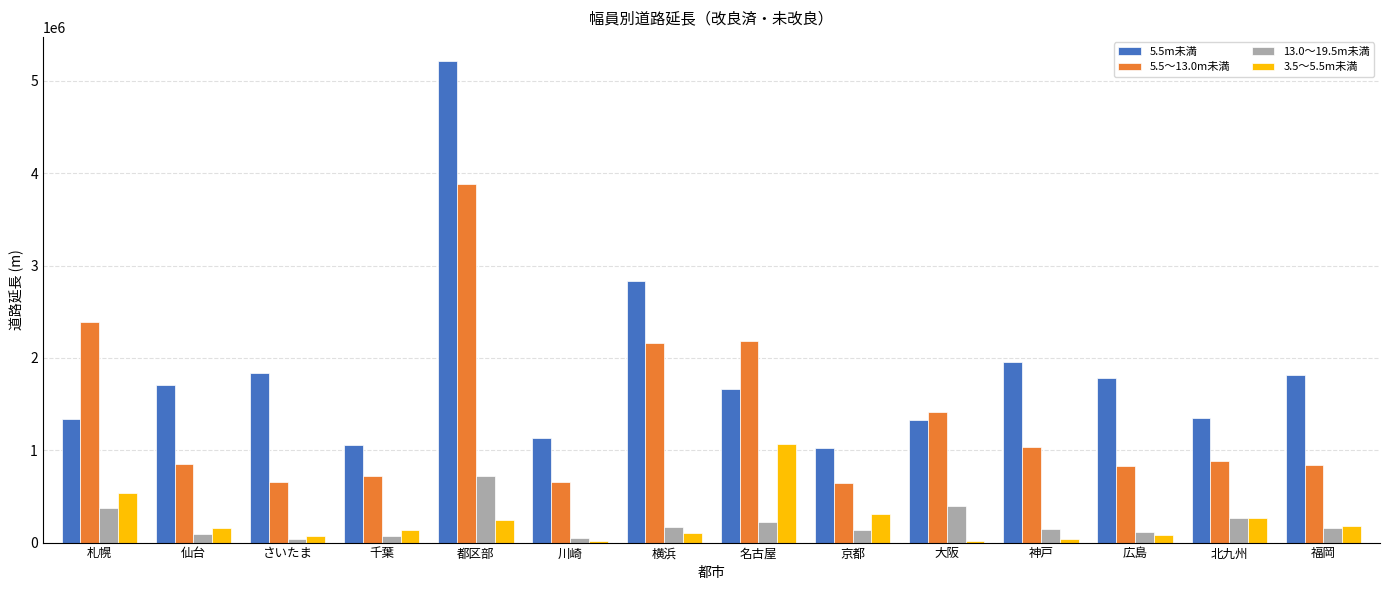

What is the greatest value displayed?

5215189